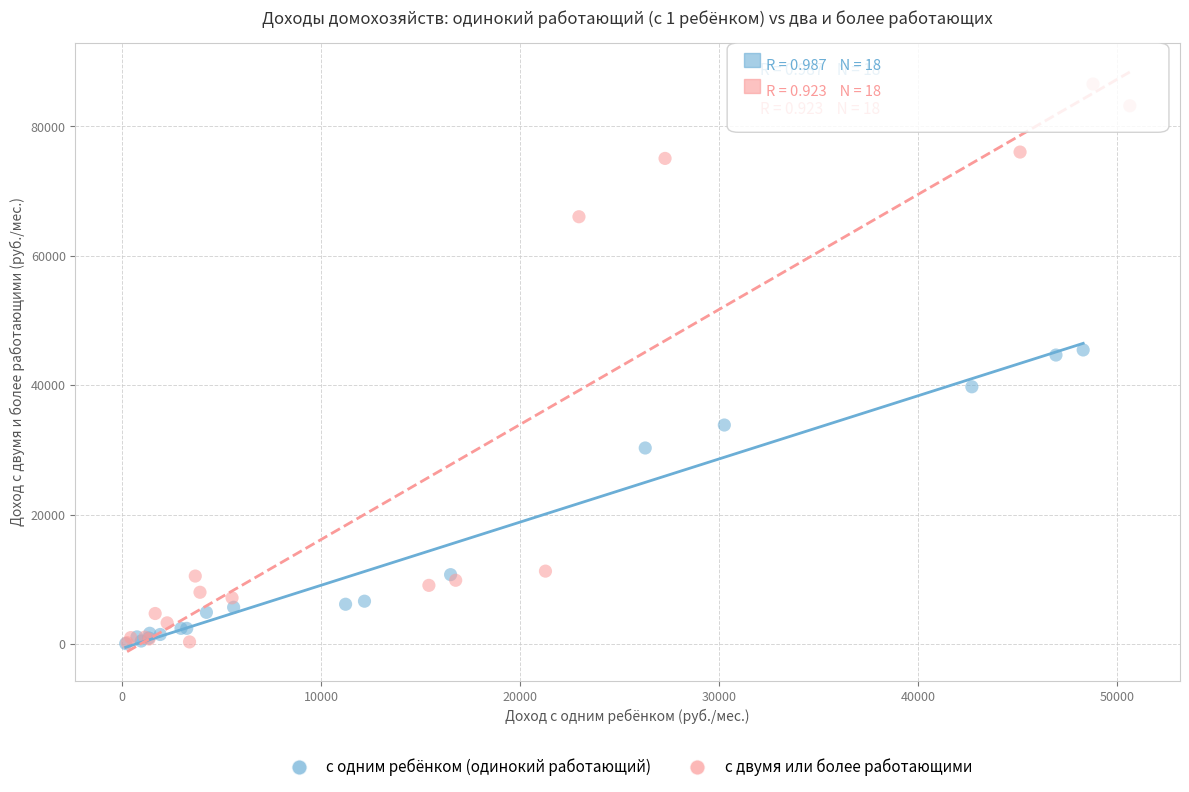

Which series has the widest spread of Y values?

с двумя или более работающими